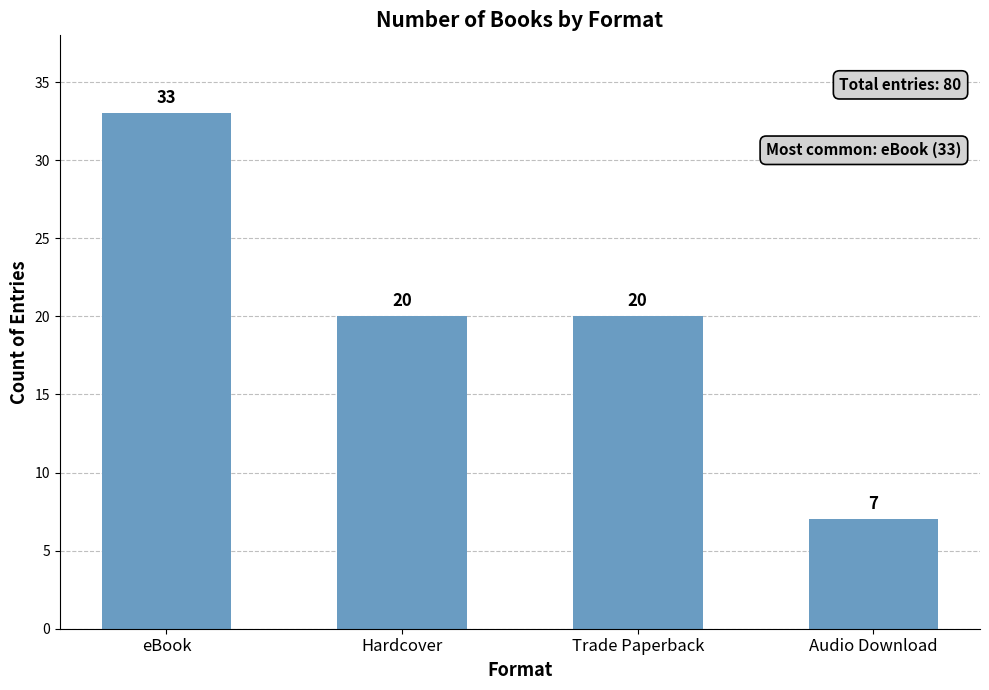

How many data points are less than 20?

1